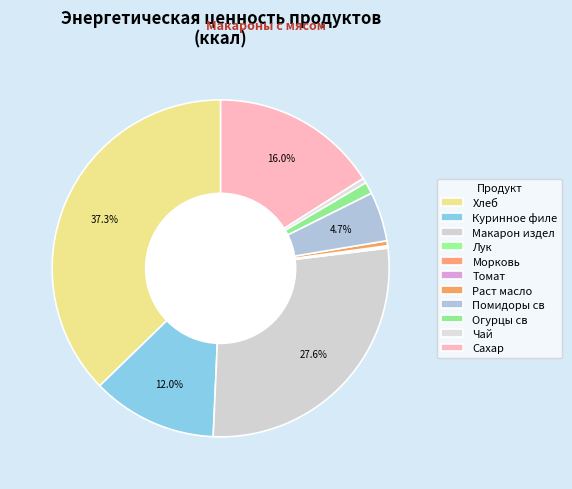

True or false: Чай accounts for 10% of the total.

False